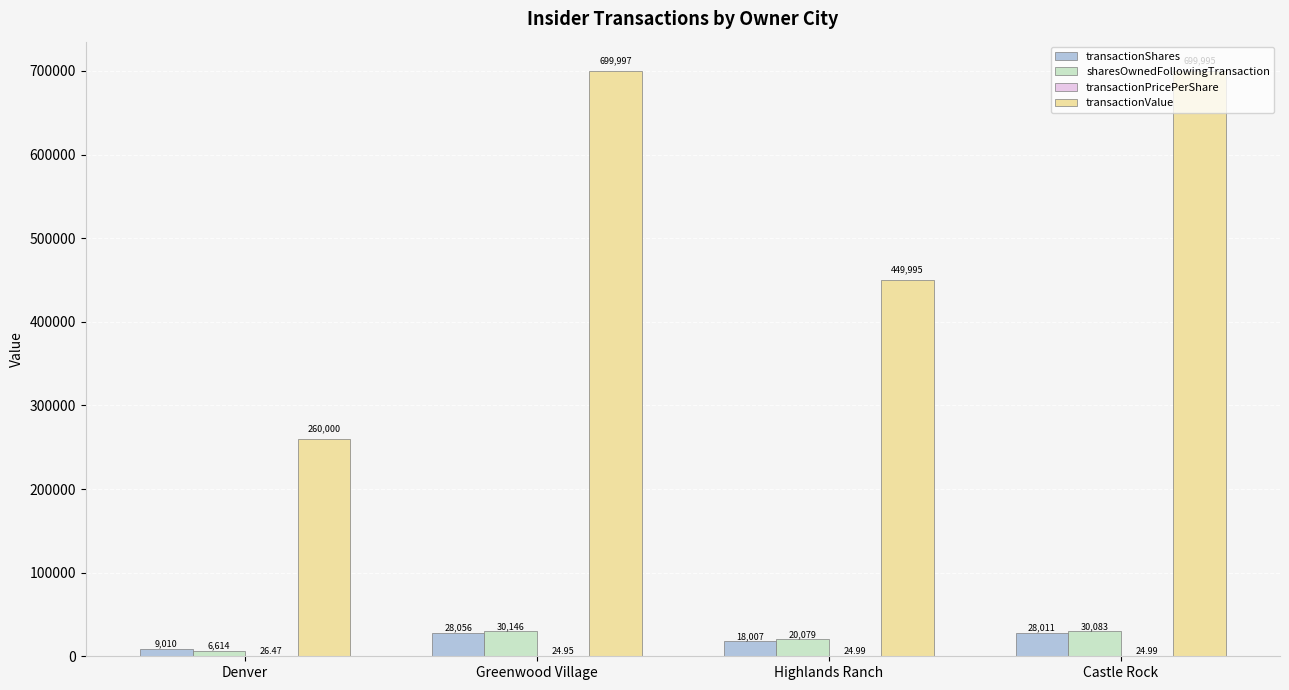

True or false: transactionShares has a value of 18007.0 at Highlands Ranch.

True